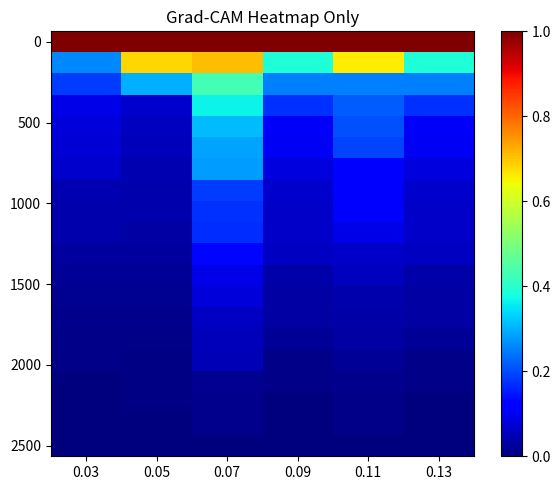

At which category is the sum across all series the highest?

0.07